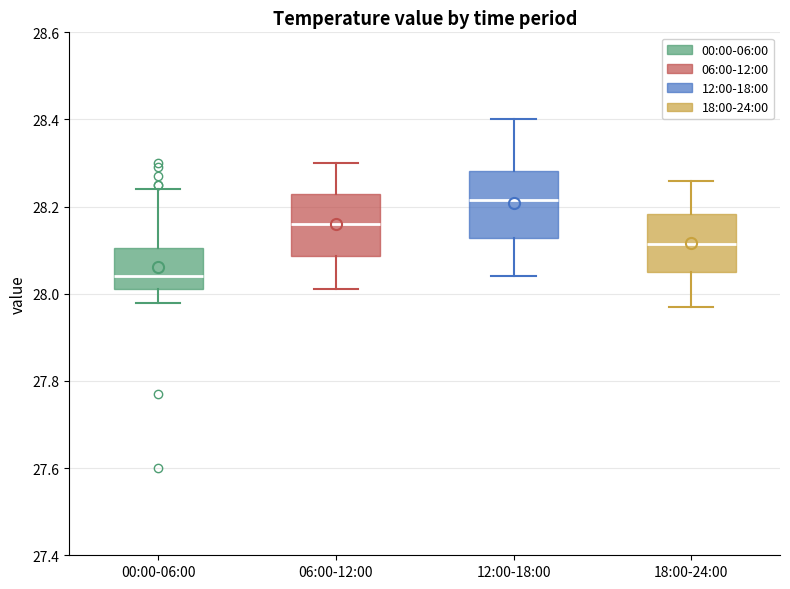

Reading left to right, read every box against the y-axis: the position of its median line, the range the box covers, and the ends of its whiskers. The values are not printed on the chart, so give them approximately, as read against the axis.

00:00-06:00: median 28.04, box 28.02 to 28.10, whiskers 27.98 to 28.24
06:00-12:00: median 28.16, box 28.08 to 28.24, whiskers 28.02 to 28.30
12:00-18:00: median 28.22, box 28.12 to 28.28, whiskers 28.04 to 28.40
18:00-24:00: median 28.12, box 28.06 to 28.18, whiskers 27.98 to 28.26